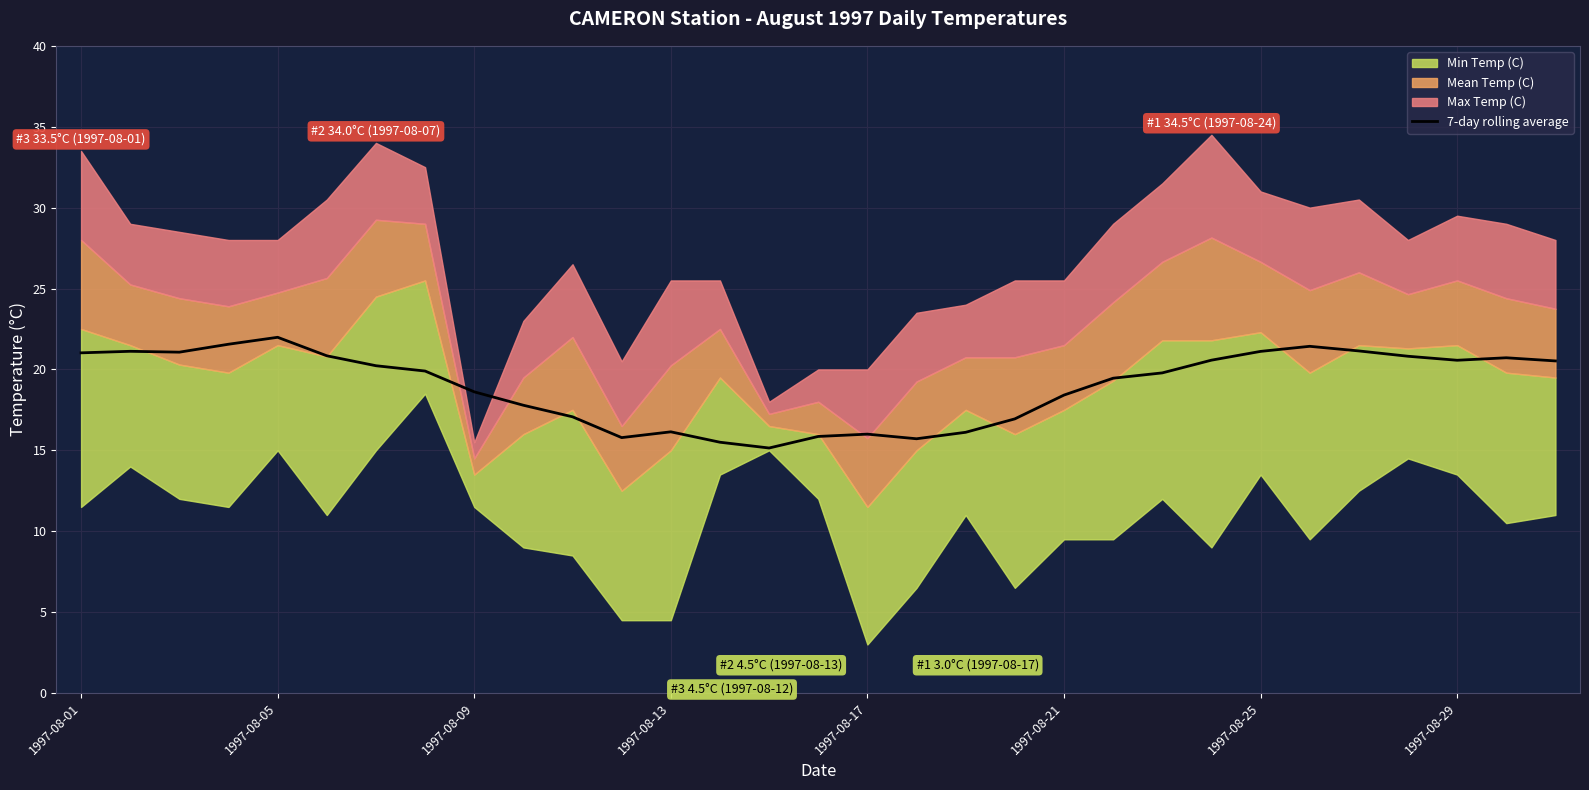

At which label is the value closest to 18?

9